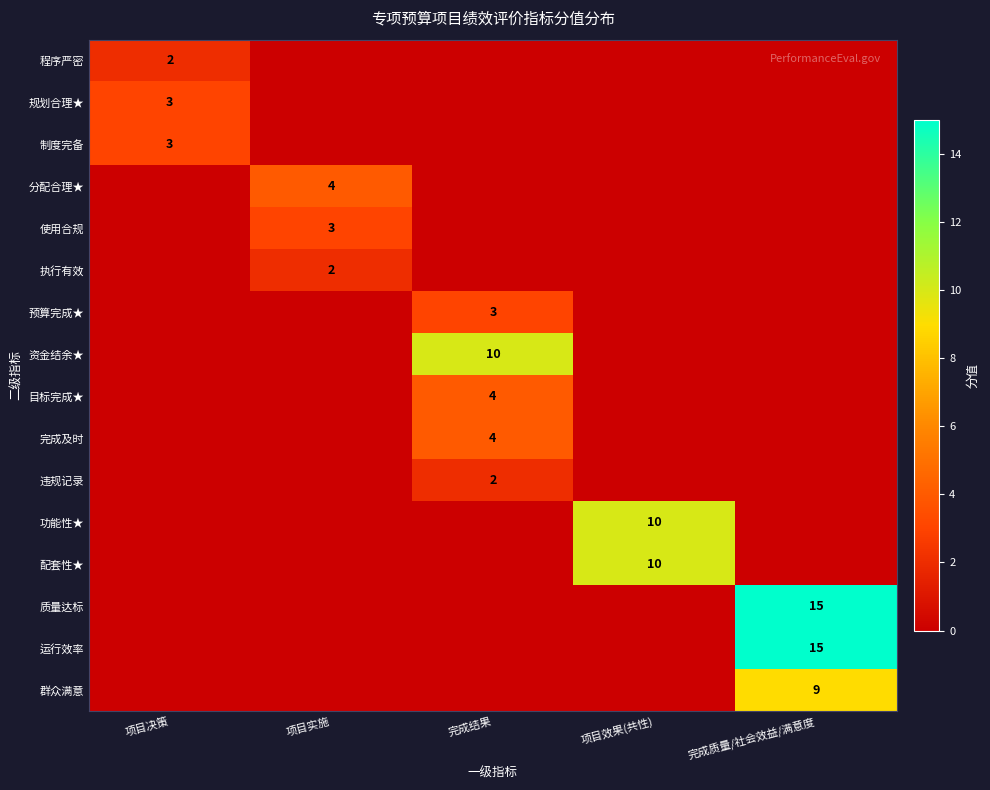

Which category has the lowest value across all series?

项目实施